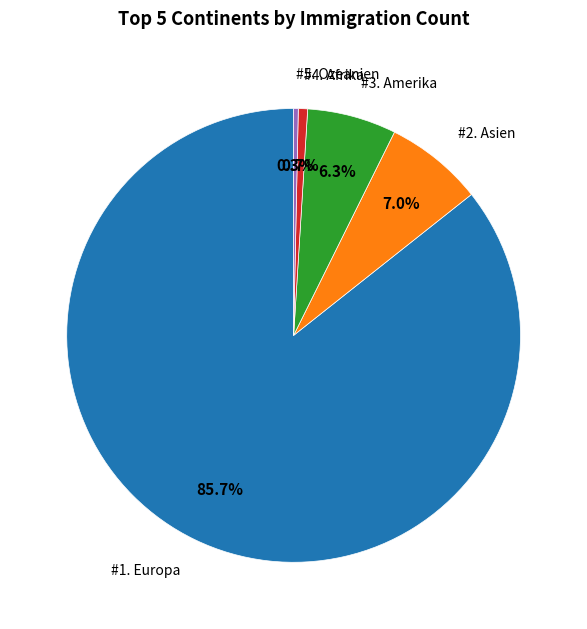

Count the number of slices in the pie.

5